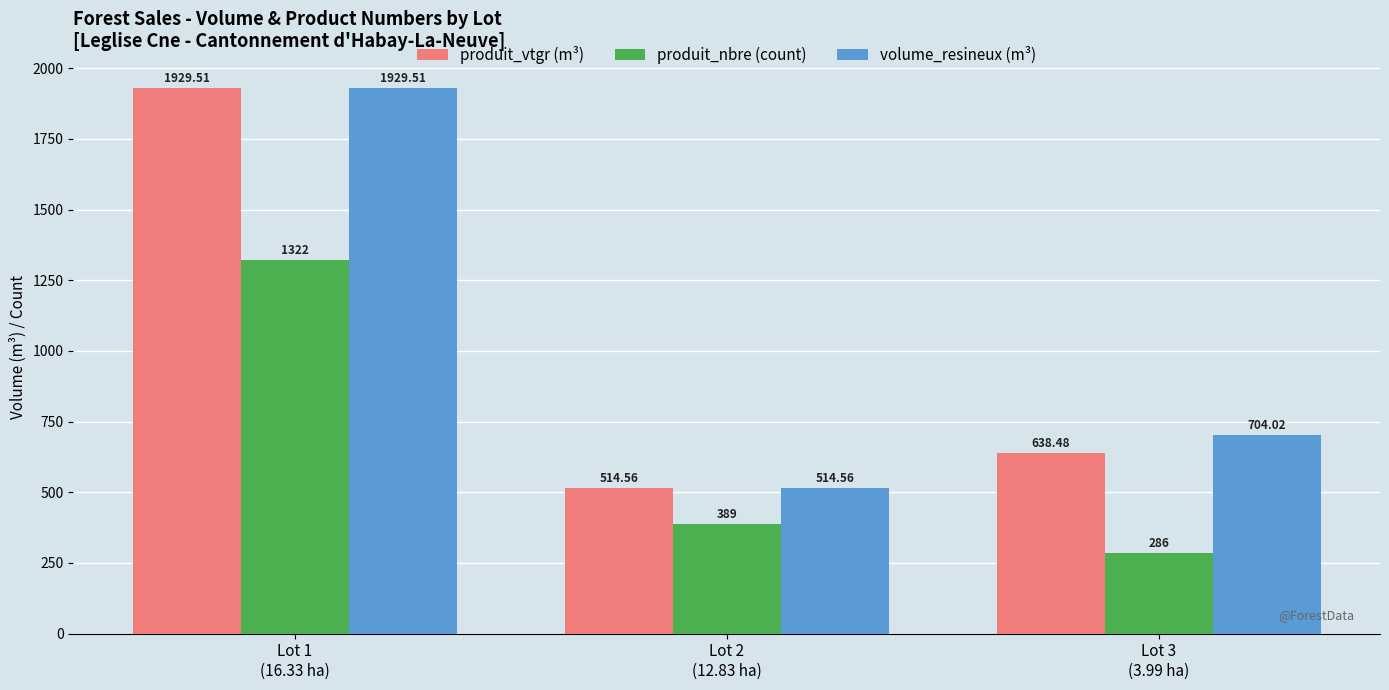

Which series has the largest total across all categories?

volume_resineux (m³)